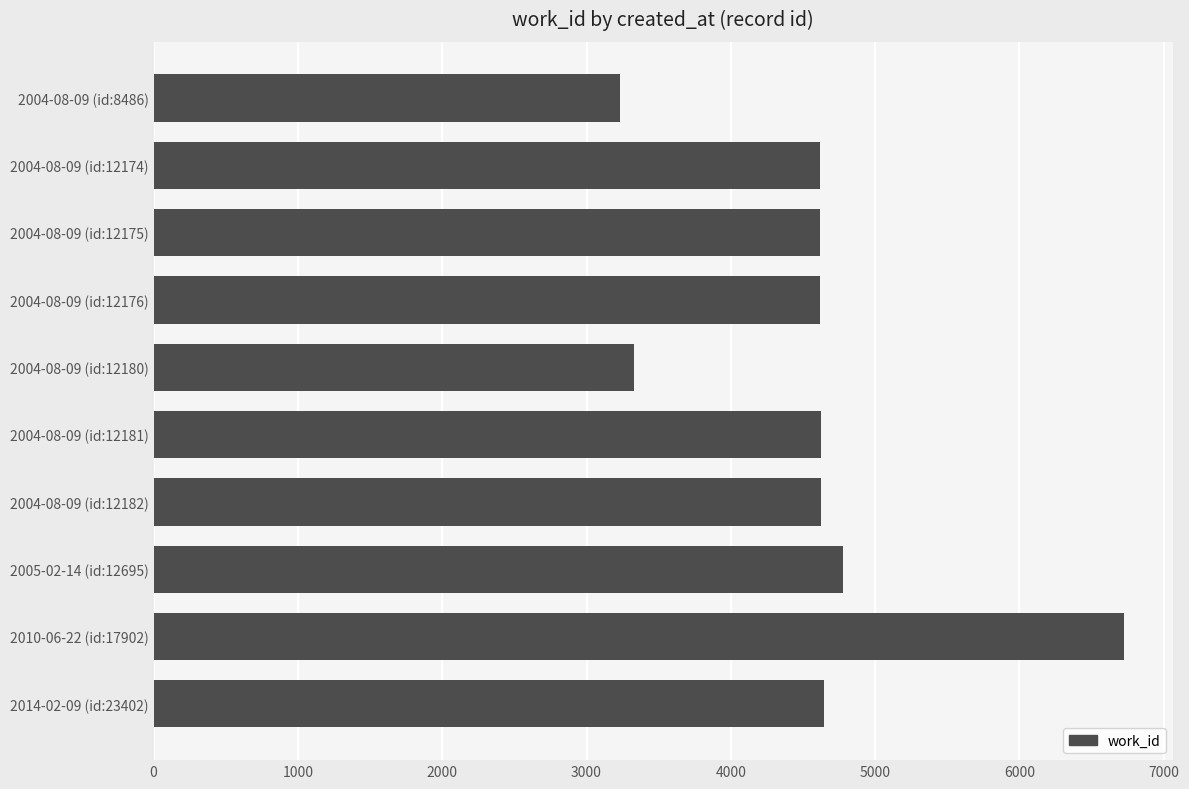

Where is the data nearest to the value 4980?

2005-02-14 (id:12695)